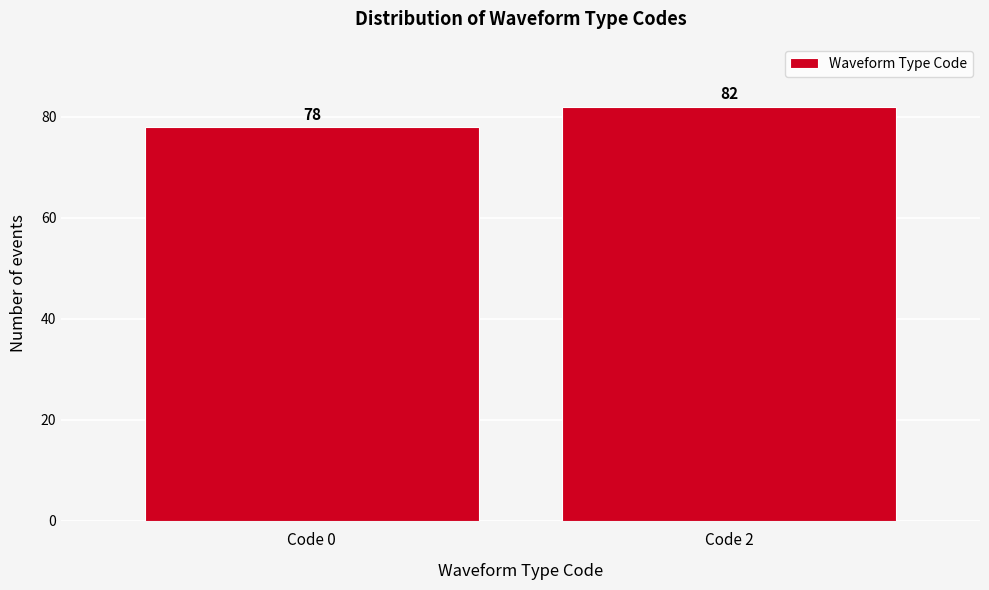

Reading left to right, list all the values displayed in this chart.

Code 0=78	Code 2=82